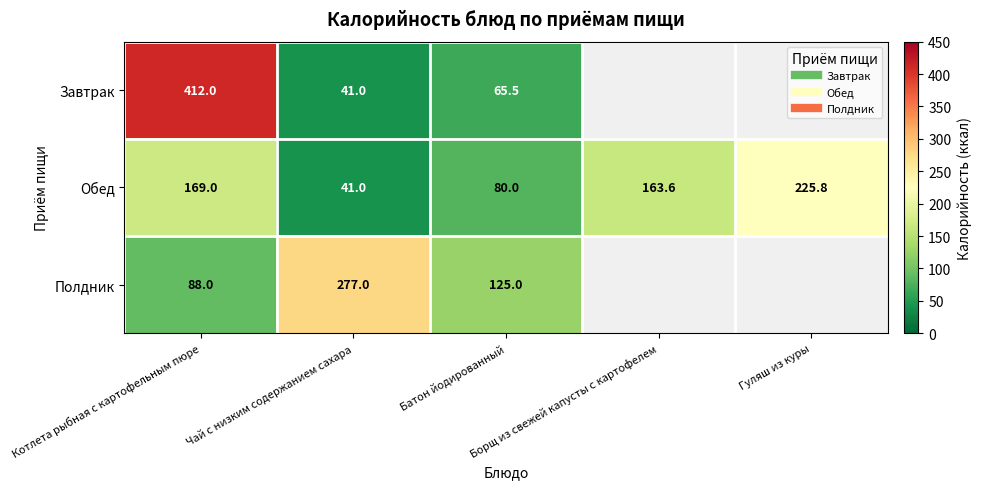

Rank the series by their maximum value, from highest to lowest.

Завтрак, Полдник, Обед